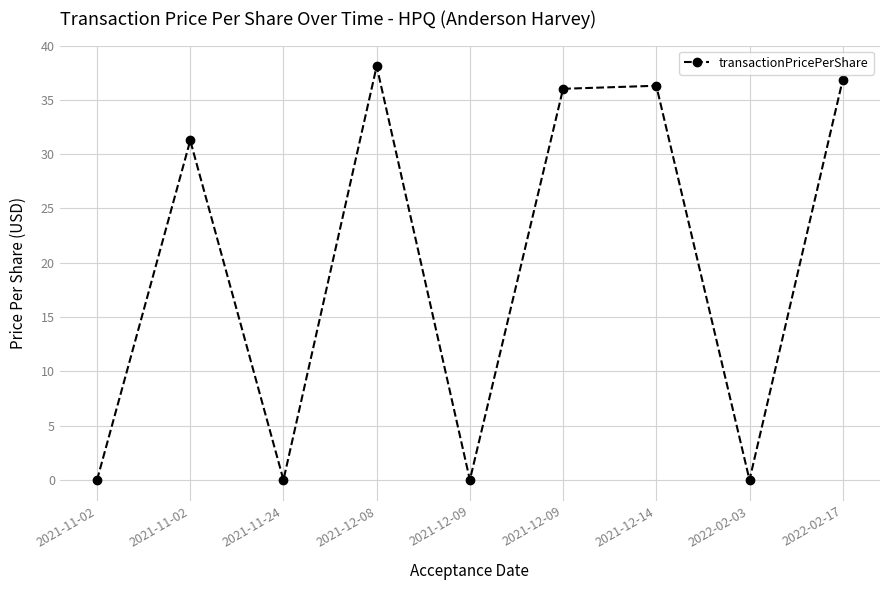

Which category has the lowest value across all series?

2021-11-02